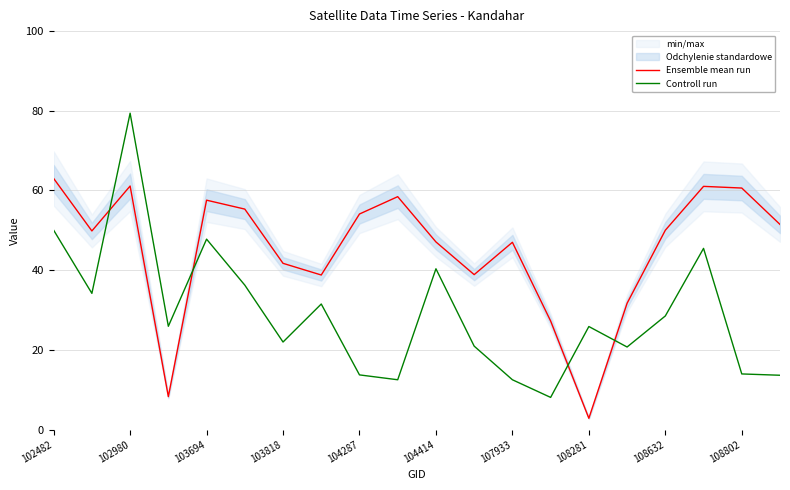

What is the lowest value of the Ensemble mean run series?

2.8